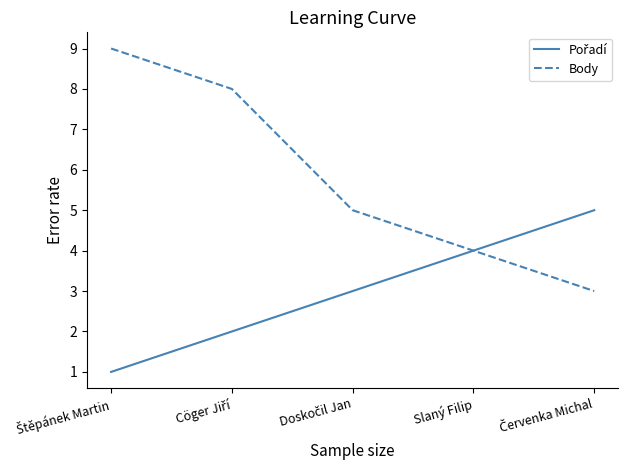

Which series has the largest range (max minus min)?

Body